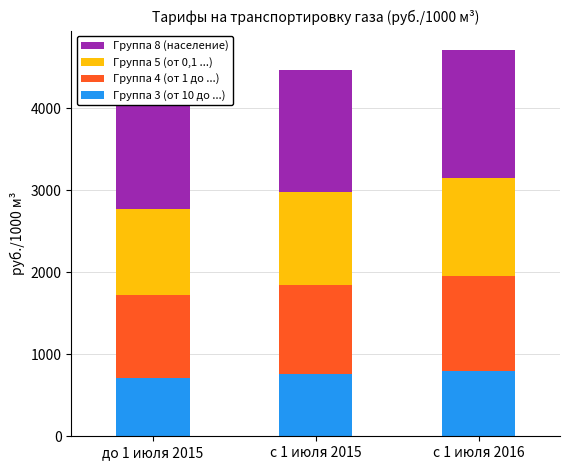

At до 1 июля 2015, list the series in order from smallest to largest.

Группа 3 (от 10 до ...), Группа 4 (от 1 до ...), Группа 5 (от 0,1 ...), Группа 8 (население)